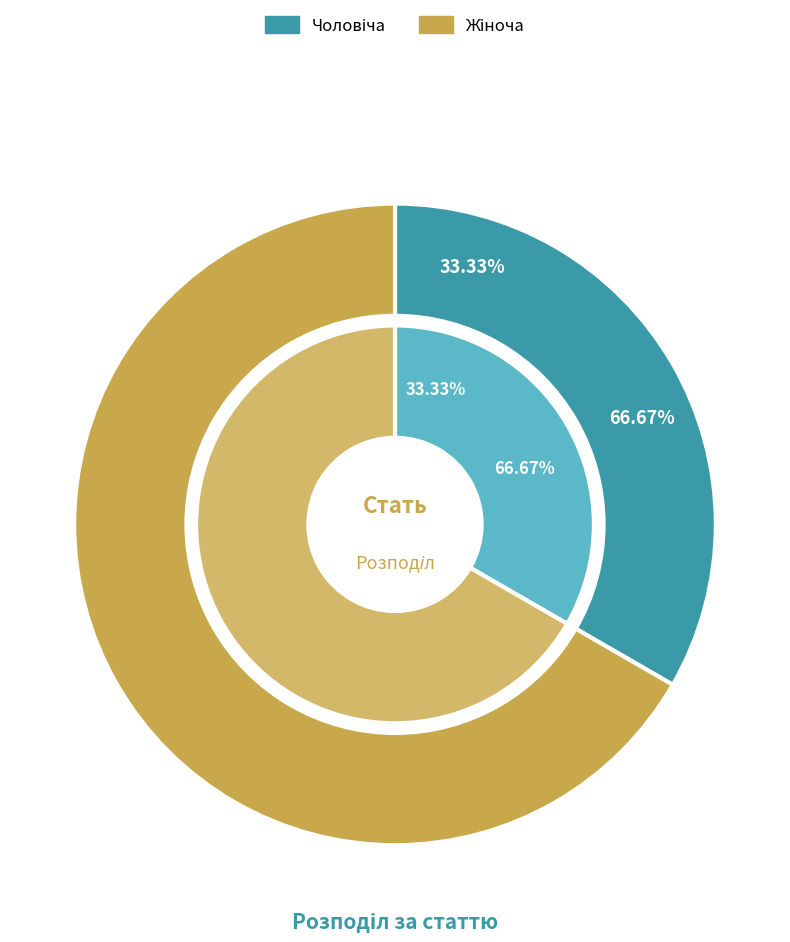

Count the number of slices in the pie.

2